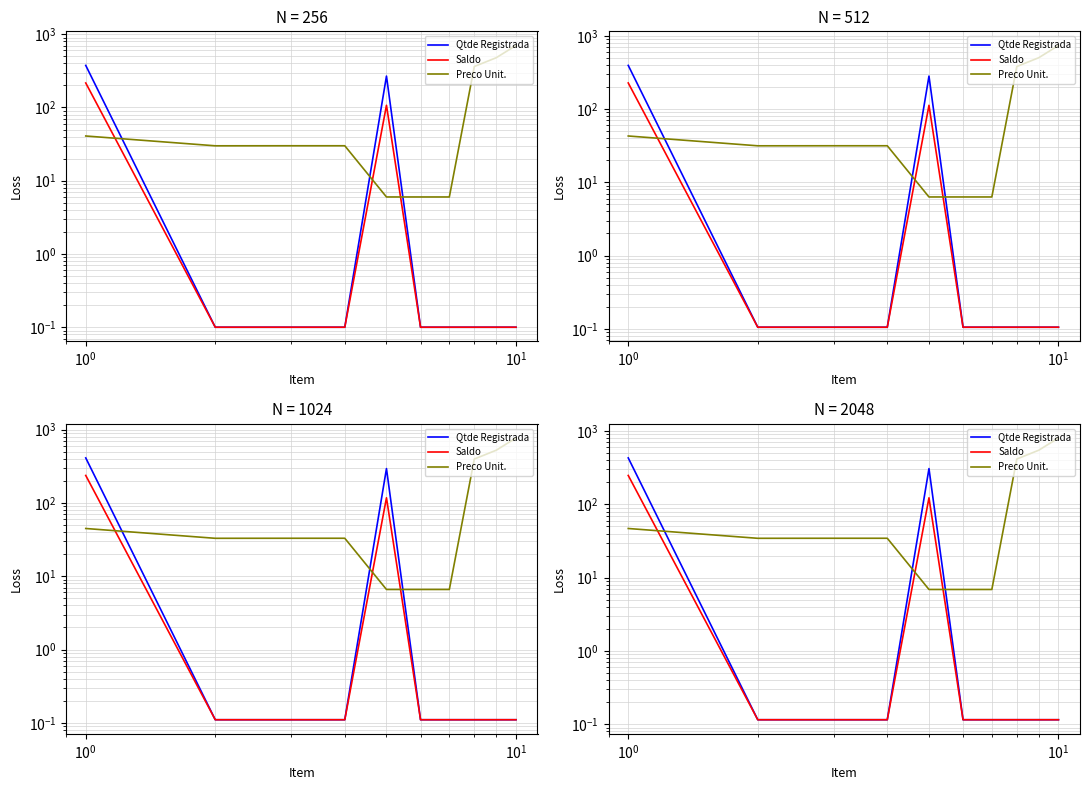

The value of Preco Unit. at $\mathdefault{10^{1}}$ is 13.1. True or false?

False